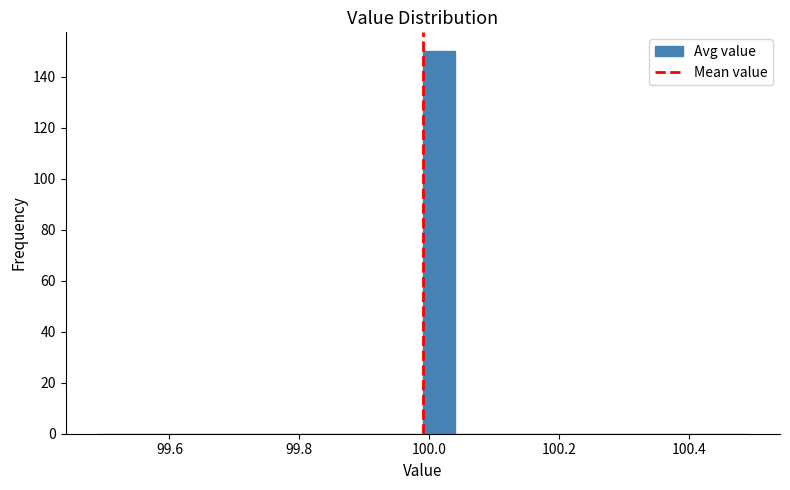

Around what value on the x-axis is the tallest bar? Give the approximate position of its centre, as read against the axis.

100.02